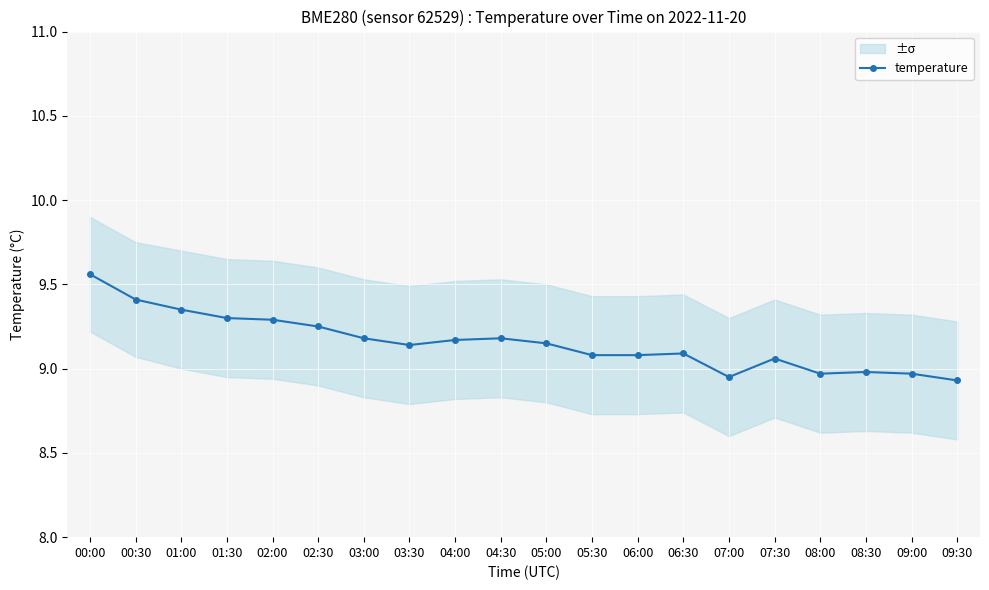

Reading left to right, extract all data points from this chart.

00:00=9.6	00:30=9.4	01:00=9.3	01:30=9.3	02:00=9.3	02:30=9.2	03:00=9.2	03:30=9.1	04:00=9.2	04:30=9.2	05:00=9.2	05:30=9.1	06:00=9.1	06:30=9.1	07:00=8.9	07:30=9.1	08:00=9.0	08:30=9.0	09:00=9.0	09:30=8.9